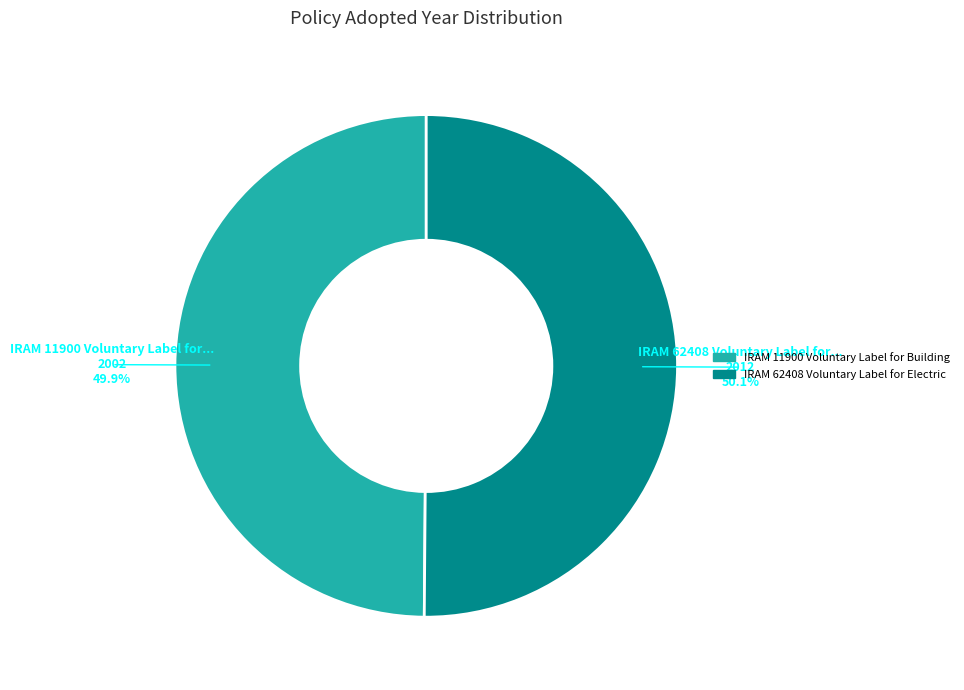

The IRAM 62408 Voluntary Label for Electric slice represents 63% of the pie. True or false?

False